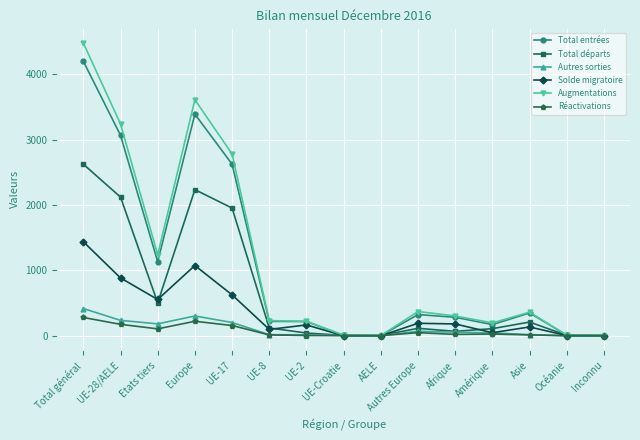

Which series has the largest total across all categories?

Augmentations